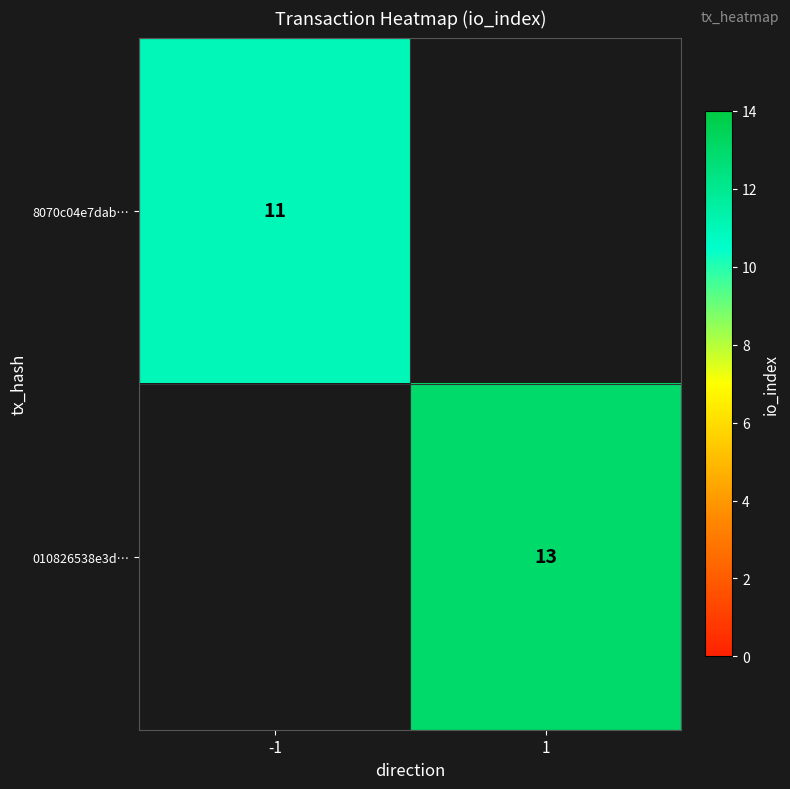

Count the number of categories in the chart.

2